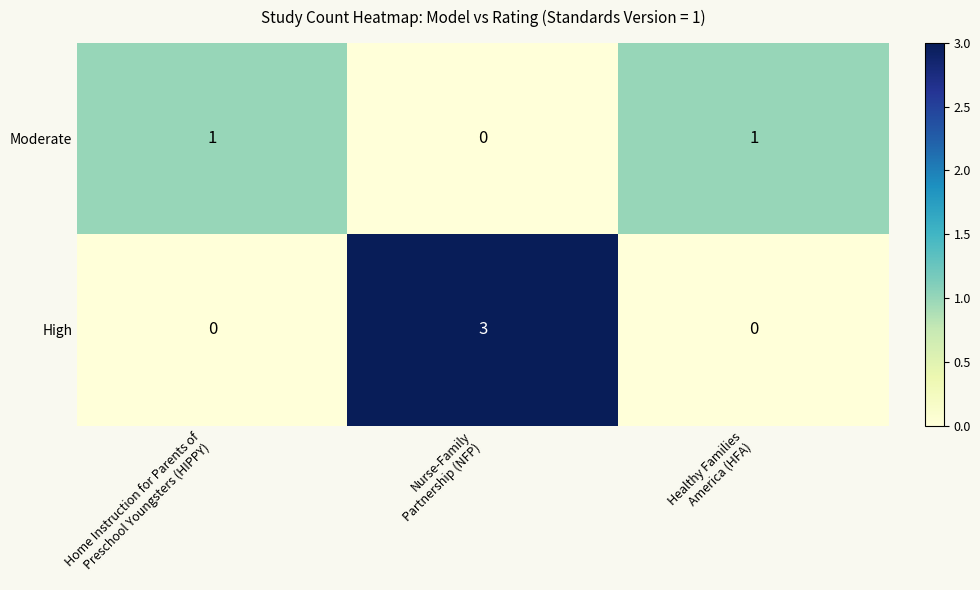

Which series has the widest spread of values?

row_1